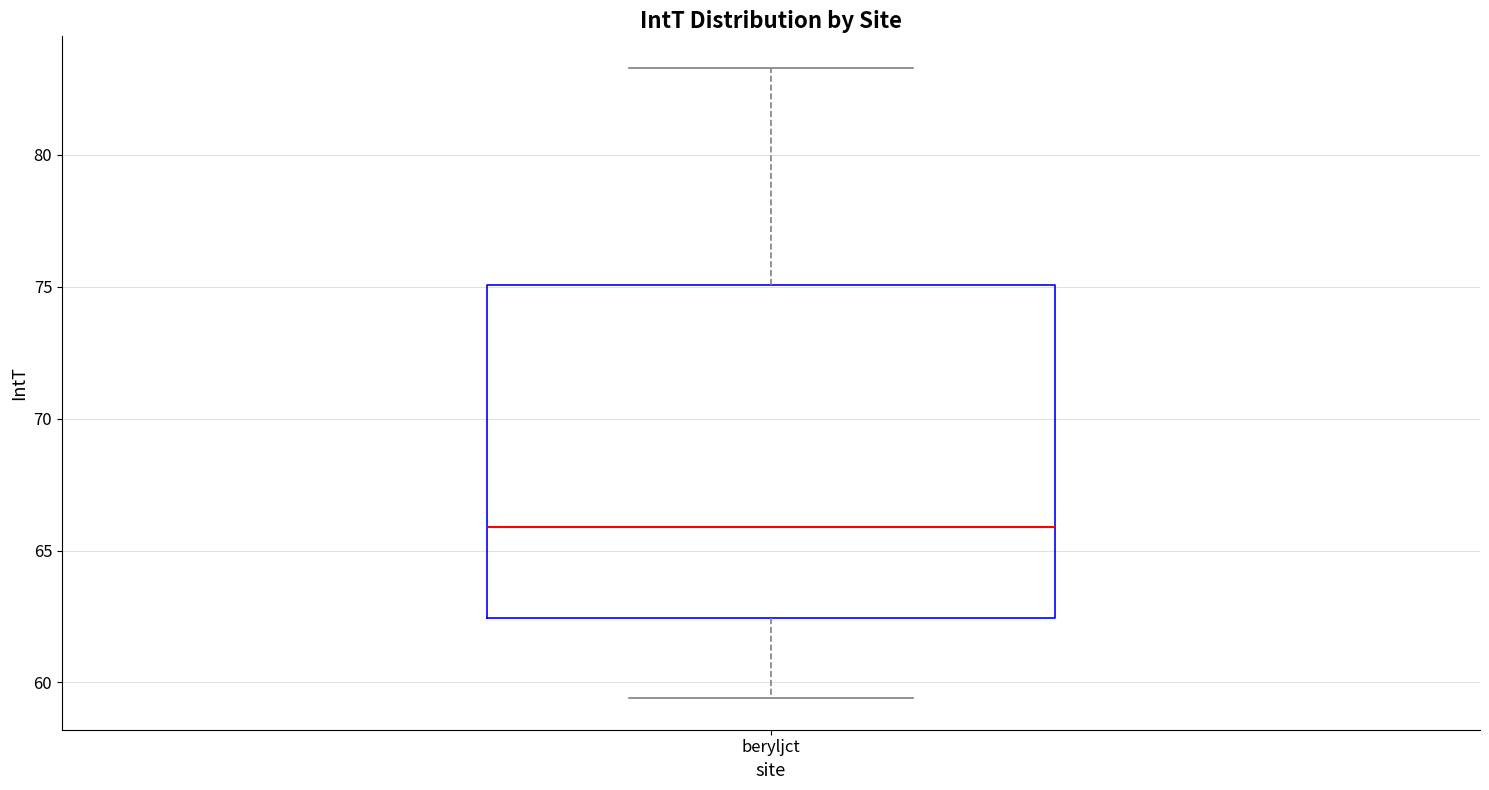

Read this box plot against the y-axis: the position of the median line, the range covered by the box, and the ends of both whiskers. The values are not printed on the chart, so give them approximately, as read against the axis.

median 66.0, box 62.5 to 75.0, whiskers 59.5 to 83.5